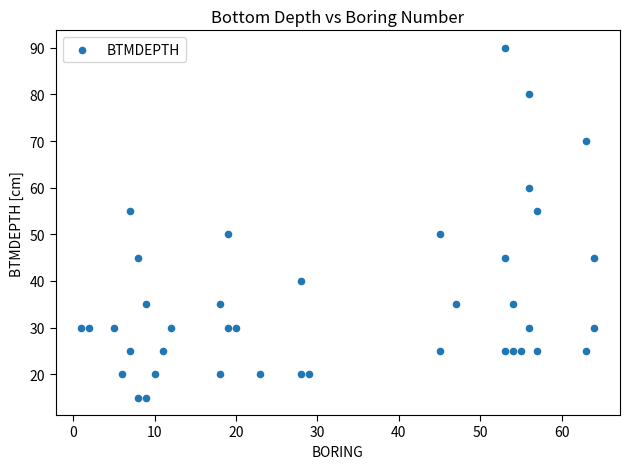

What is the range of X values (max minus min)?

63